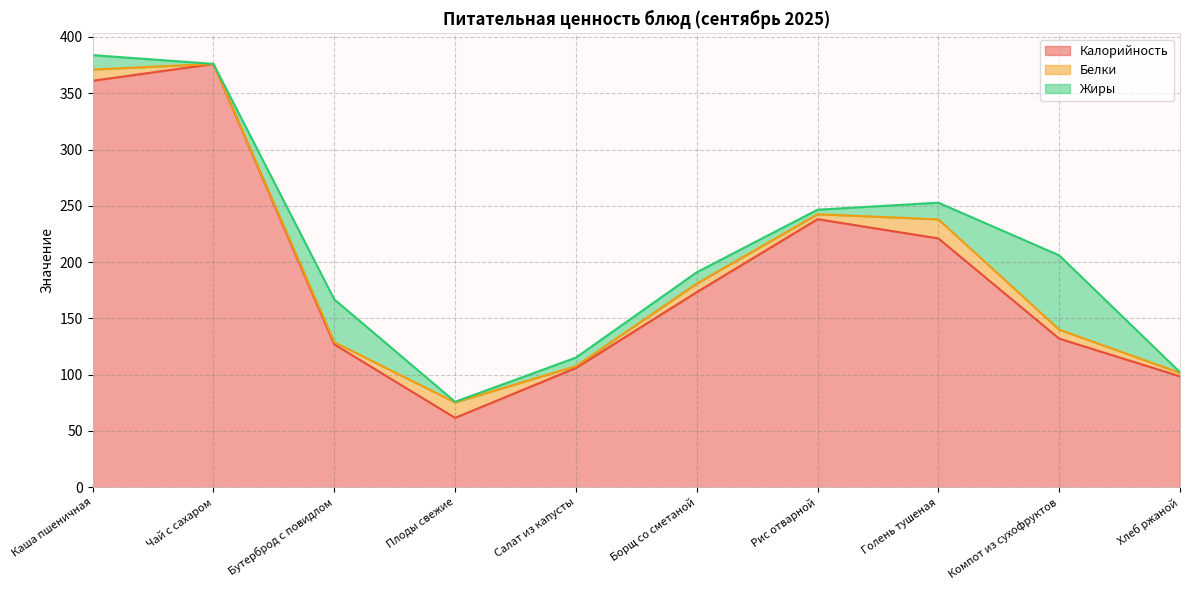

Reading left to right, extract all data points from this chart.

Калорийность: Каша пшеничная=361.1	Чай с сахаром=376.0	Бутерброд с повидлом=126.9	Плоды свежие=61.6	Салат из капусты=105.9	Борщ со сметаной=173.3	Рис отварной=238.1	Голень тушеная=221.0	Компот из сухофруктов=132.0	Хлеб ржаной=98.5
Белки: Каша пшеничная=10.0	Чай с сахаром=0.1	Бутерброд с повидлом=2.0	Плоды свежие=13.7	Салат из капусты=1.6	Борщ со сметаной=7.7	Рис отварной=4.4	Голень тушеная=16.9	Компот из сухофруктов=8.0	Хлеб ржаной=3.0
Жиры: Каша пшеничная=12.8	Чай с сахаром=0.0	Бутерброд с повидлом=38.0	Плоды свежие=0.6	Салат из капусты=7.6	Борщ со сметаной=10.0	Рис отварной=4.0	Голень тушеная=14.8	Компот из сухофруктов=66.0	Хлеб ржаной=0.6